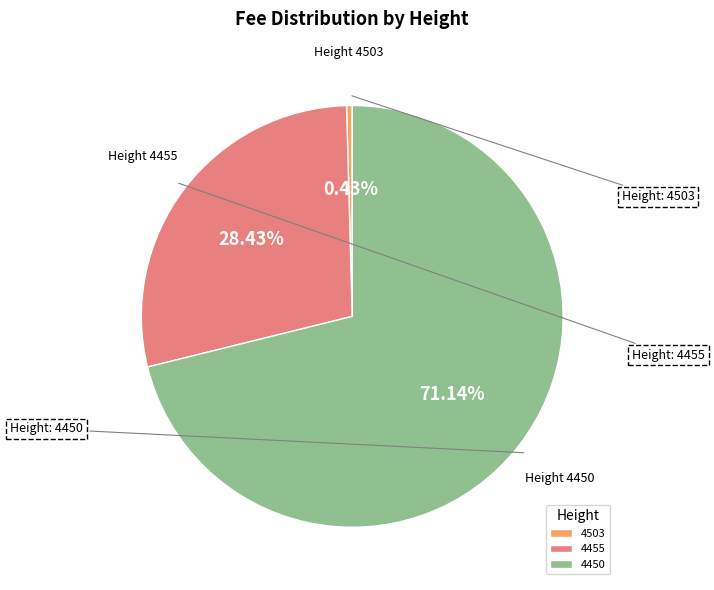

What is the majority slice?

4450